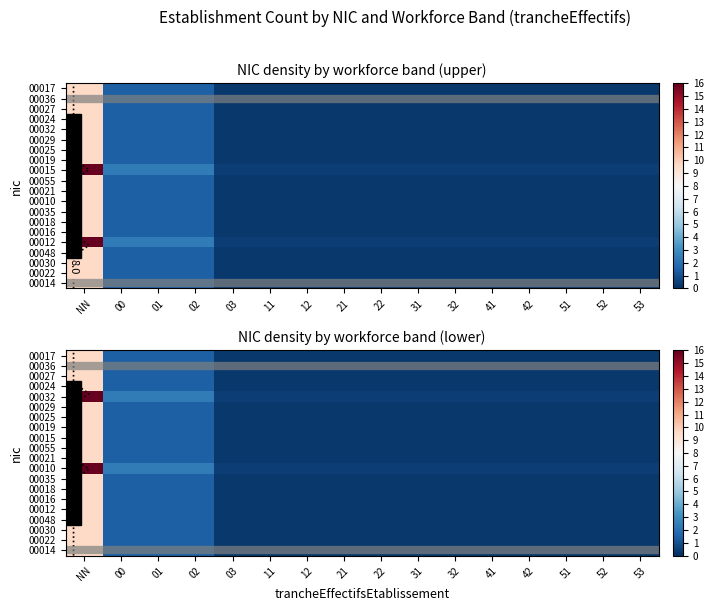

At which label is 00027 closest to 4?

00